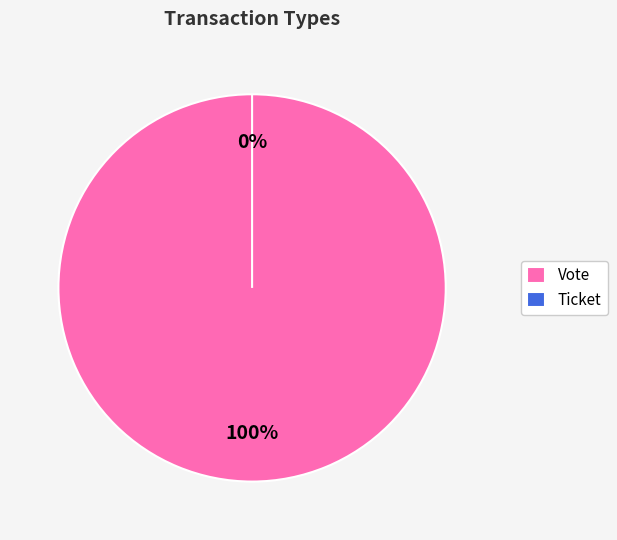

To the nearest percent, what is the difference between the Ticket and Vote slice percentages?

100%